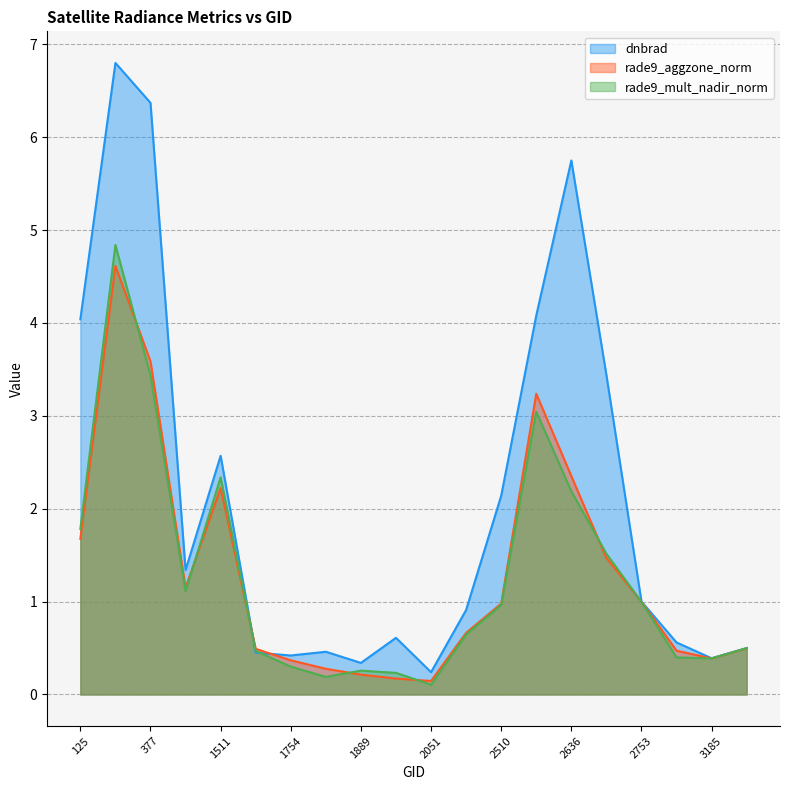

The rade9_aggzone_norm series shows 1.0 at 170. True or false?

False